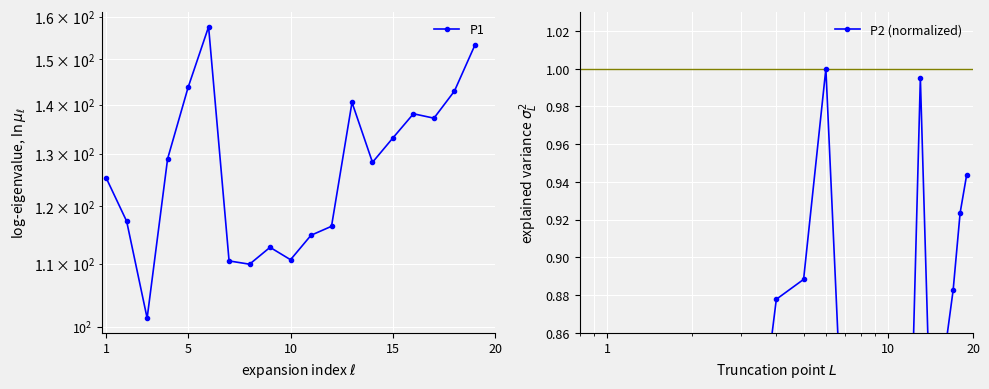

Reading left to right, list all the values displayed in this chart.

P1: 125.3	117.3	101.3	129.0	143.7	157.6	110.5	110.0	112.8	110.7	114.9	116.5	140.5	128.3	133.2	138.1	137.2	142.9	153.2
P2 (normalized): 0.8	0.8	0.7	0.9	0.9	1.0	0.8	0.8	0.8	0.8	0.8	0.8	1.0	0.8	0.8	0.9	0.9	0.9	0.9